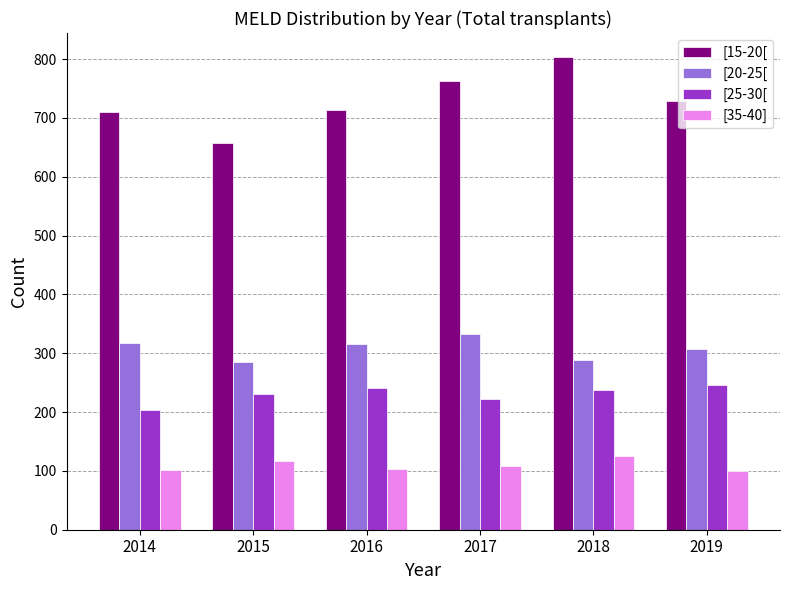

What is the sum of the [25-30[ values at 2016 and 2015?

472